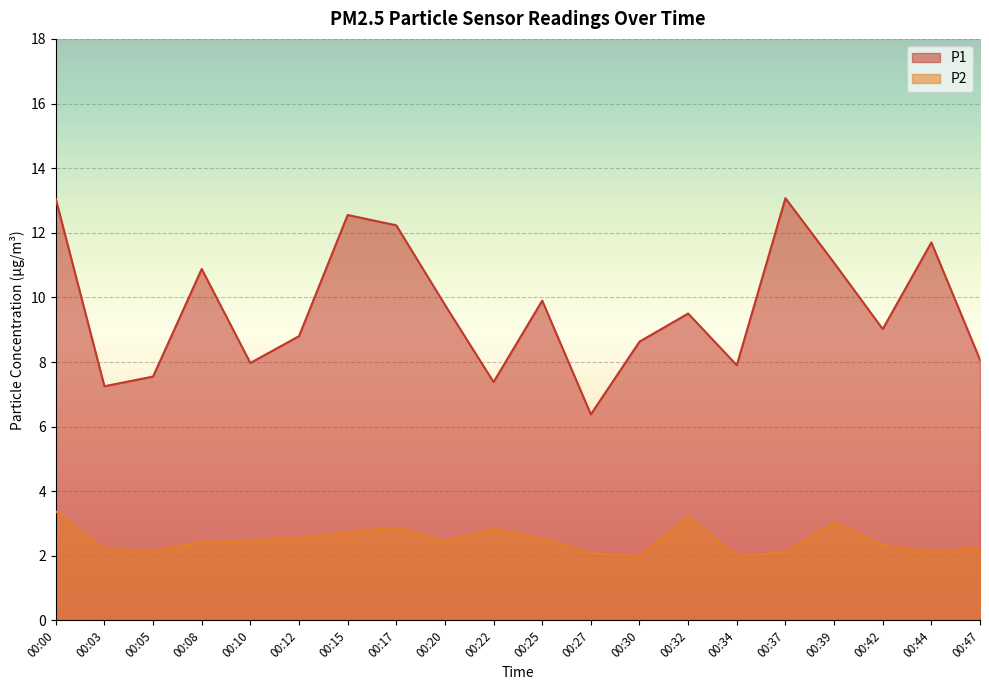

Reading left to right, list all the values displayed in this chart.

P1: 13.1	7.2	7.5	10.9	8.0	8.8	12.6	12.2	9.8	7.4	9.9	6.4	8.6	9.5	7.9	13.1	11.1	9.0	11.7	8.1
P2: 3.4	2.2	2.2	2.4	2.5	2.5	2.7	2.9	2.5	2.8	2.5	2.1	2.0	3.2	2.0	2.1	3.0	2.3	2.1	2.2